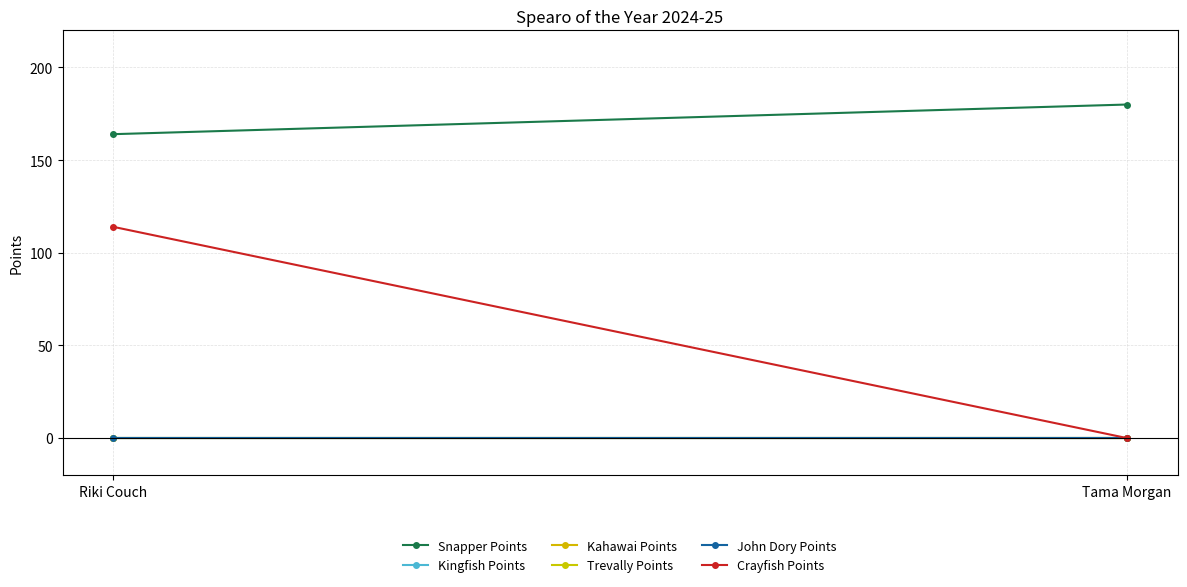

Between Riki Couch and Tama Morgan, which is larger?

Tama Morgan